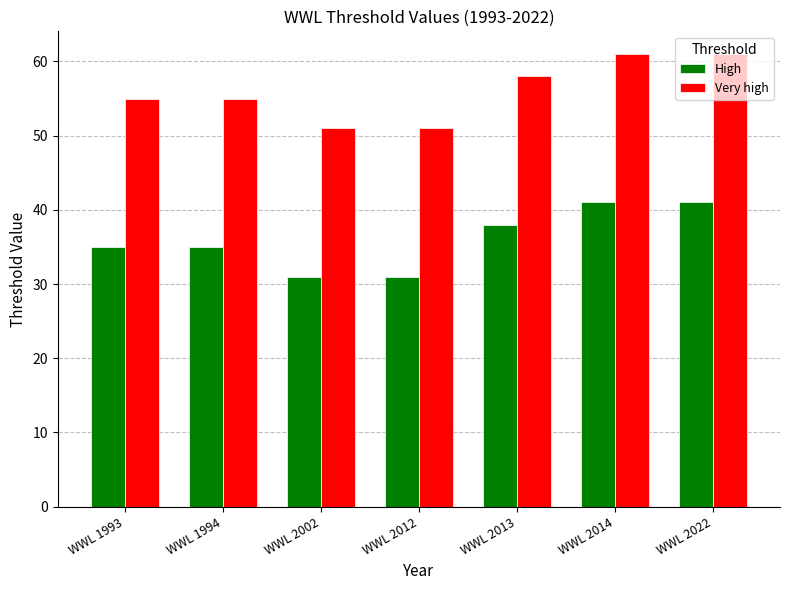

What is the sum of all High values?

252